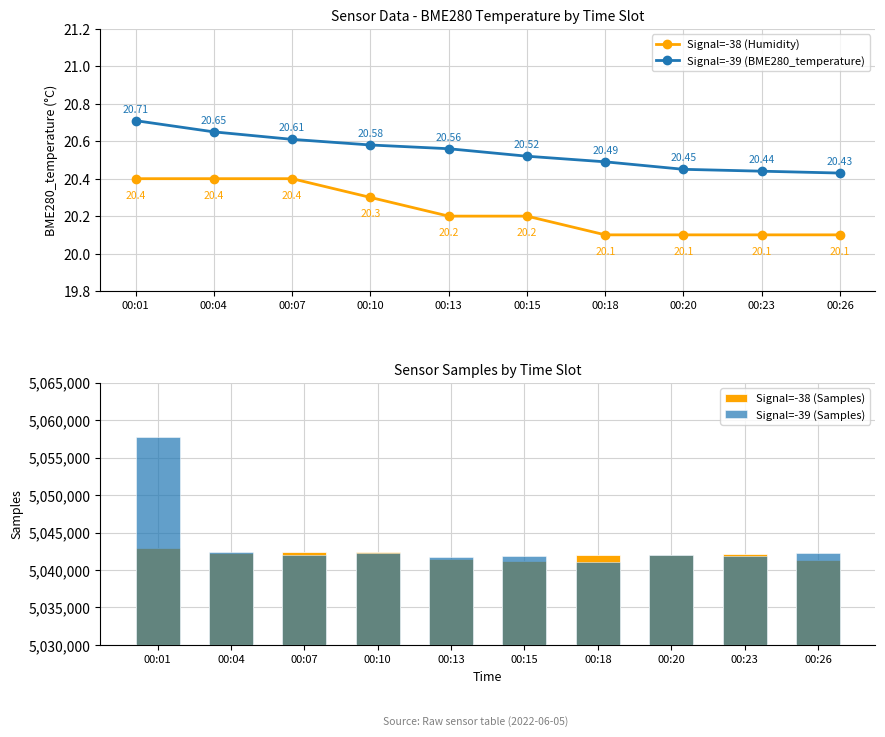

Which series has the largest total across all categories?

Signal=-39 (Samples)